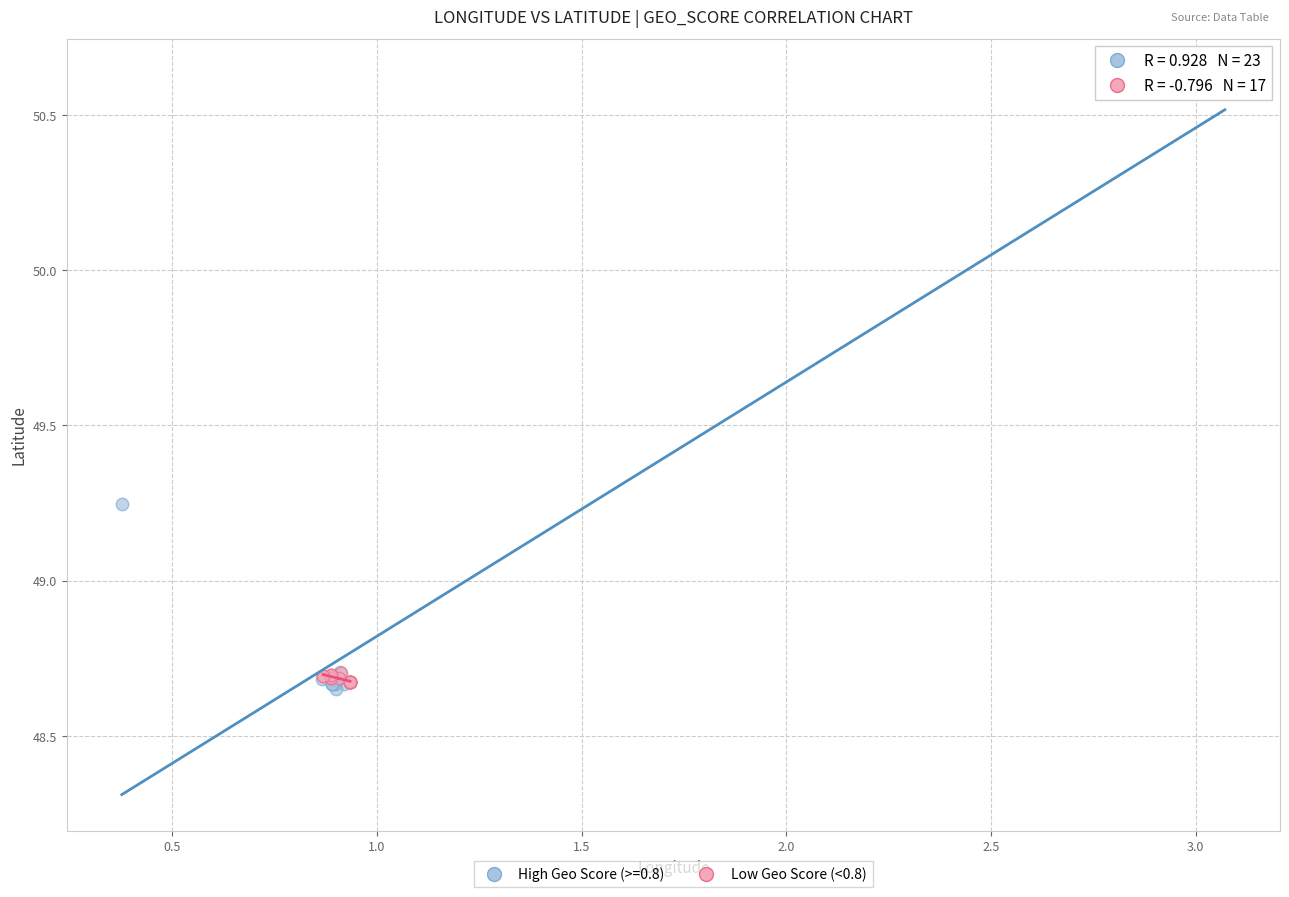

Which series has the widest spread of Y values?

High Geo Score (>=0.8)